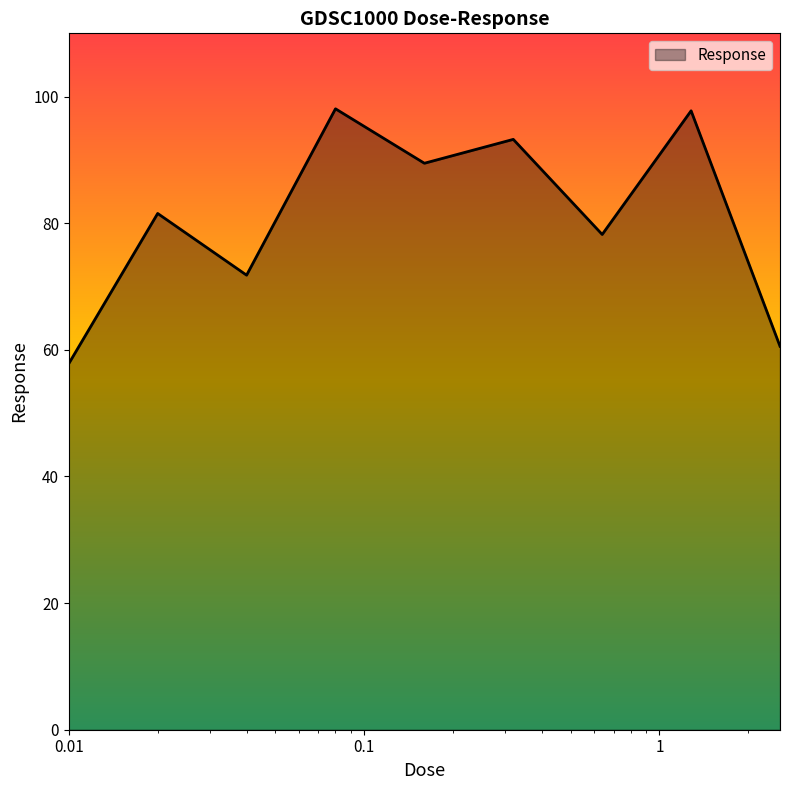

True or false: the data has more than 2 interior local peaks.

True